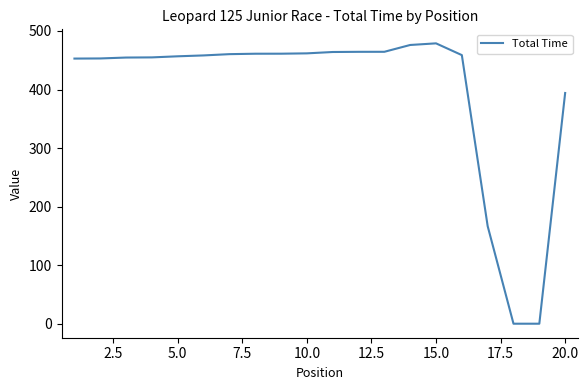

What is the difference between the maximum and minimum values?

478.9